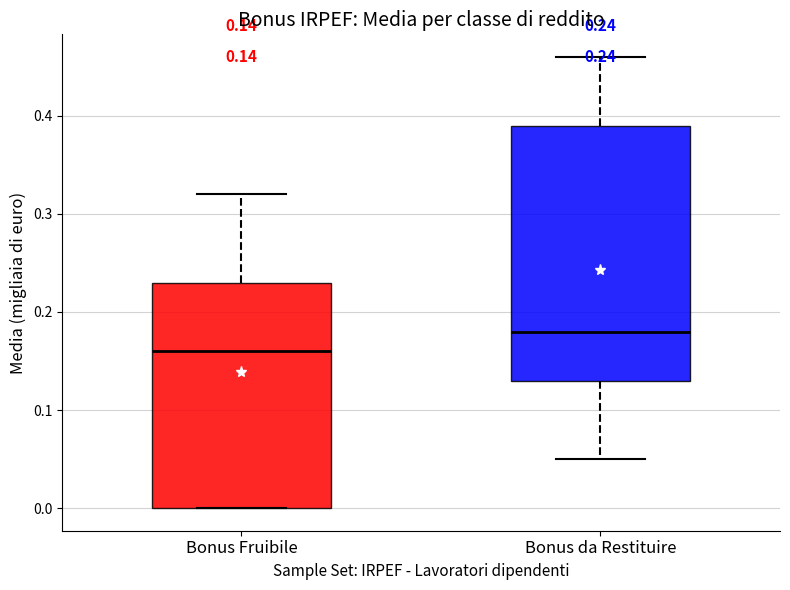

Which box is the tallest, from its lower edge to its upper edge?

Bonus da Restituire